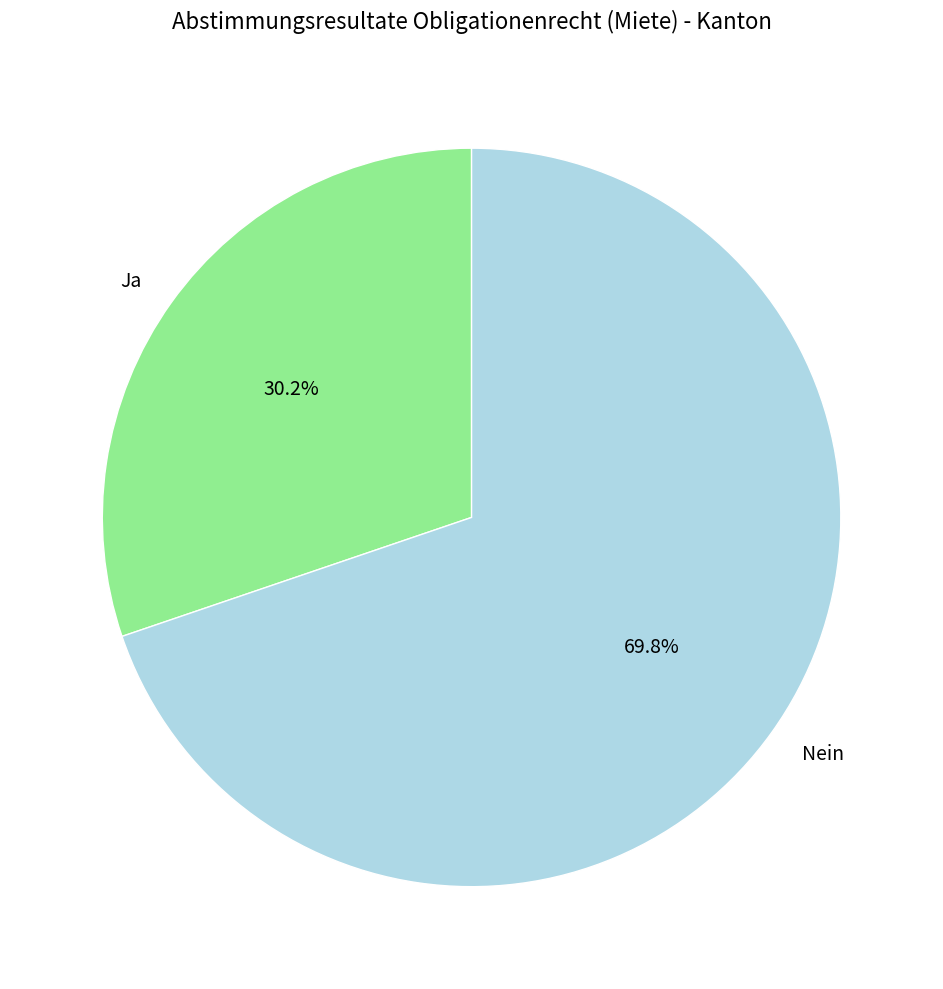

What is the smallest slice in the pie chart?

Ja